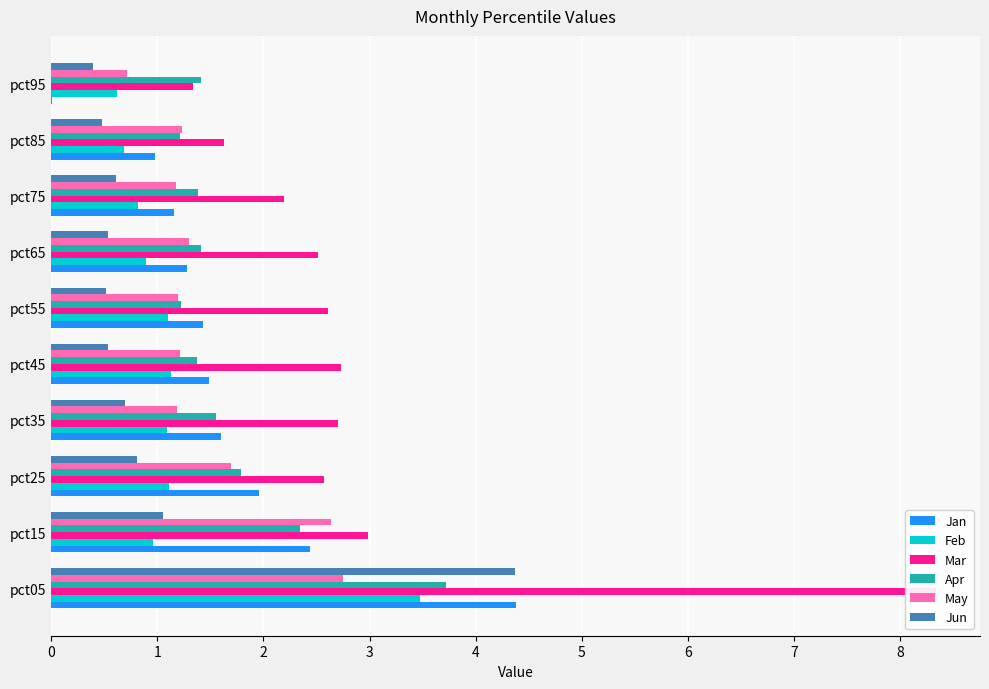

Does the chart contain any negative values?

No